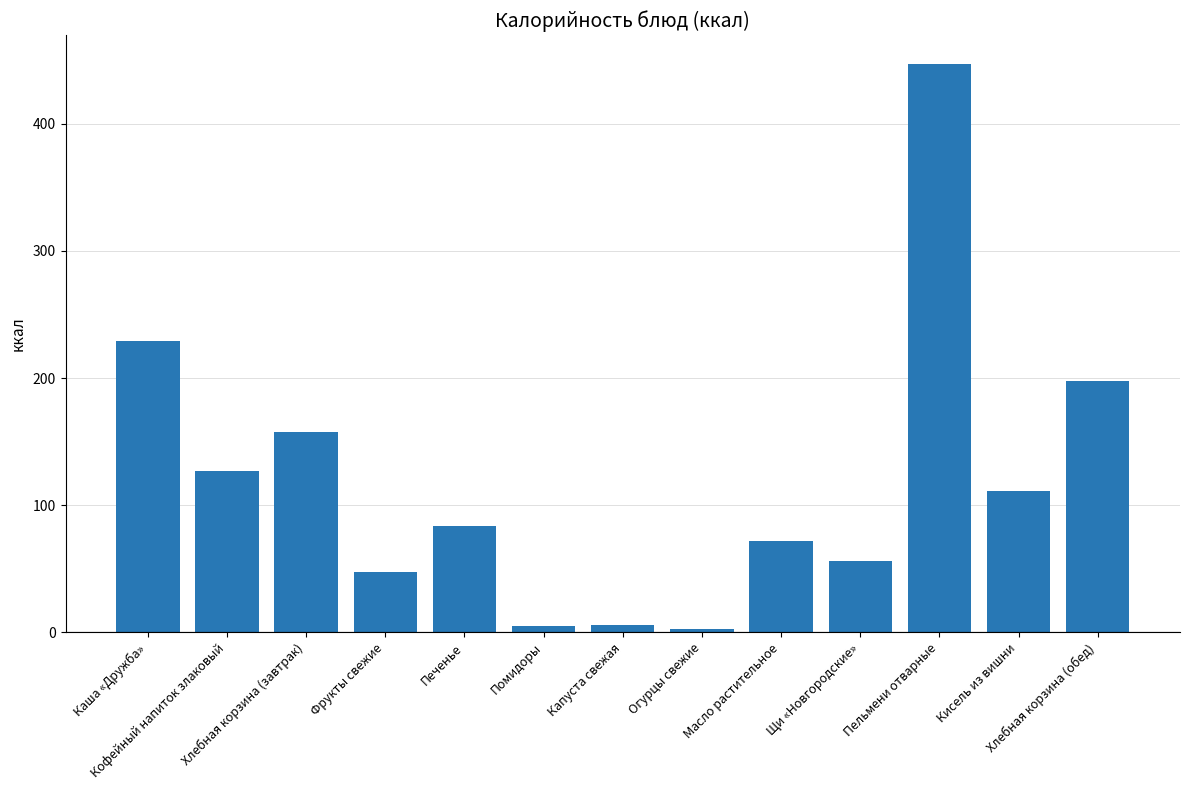

What is the difference between the second highest and second lowest values?

224.6